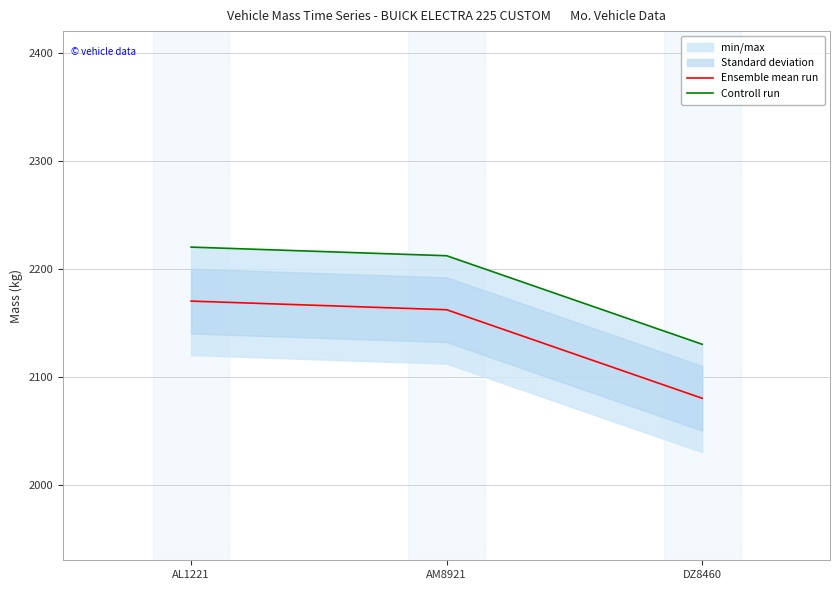

Rank the series by their average value, from highest to lowest.

Controll run, Ensemble mean run